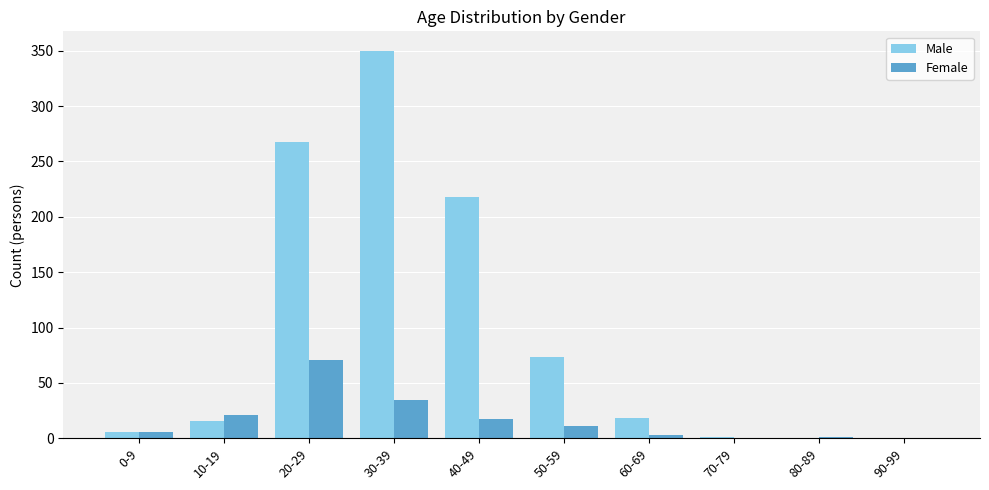

What is the sum of all Female values?

165